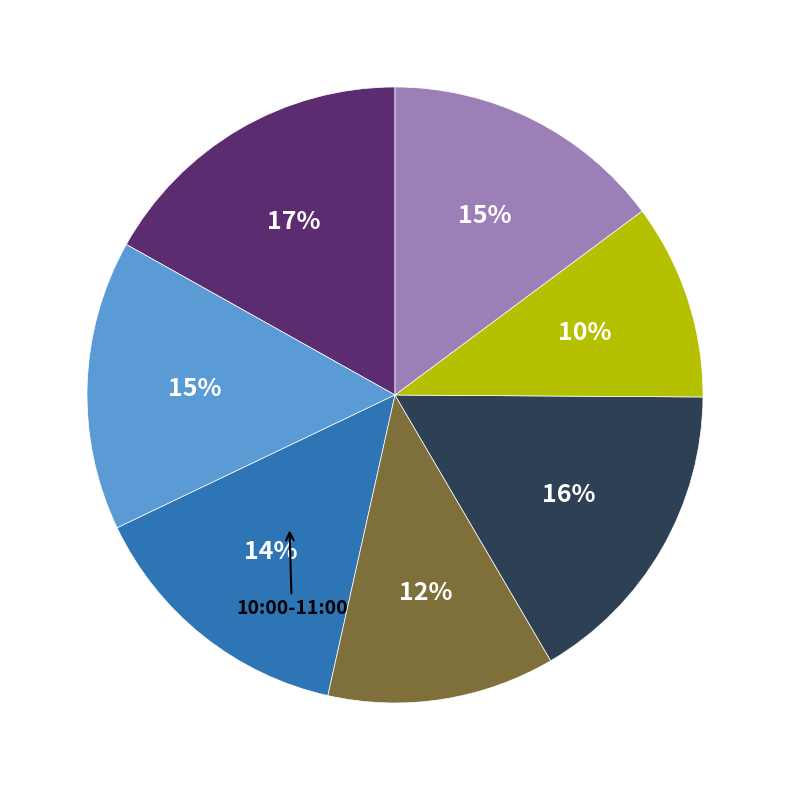

Is there any slice that represents more than half of the pie?

No